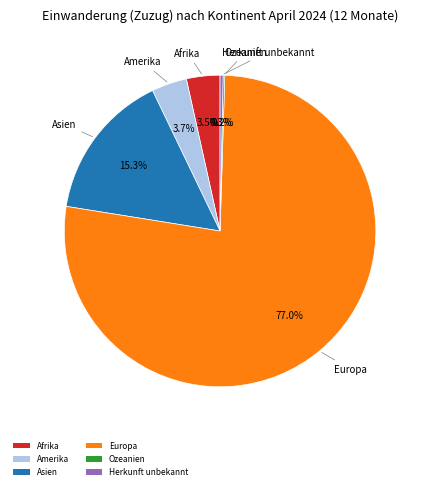

What is the total percentage of Amerika and Herkunft unbekannt?

4.0%